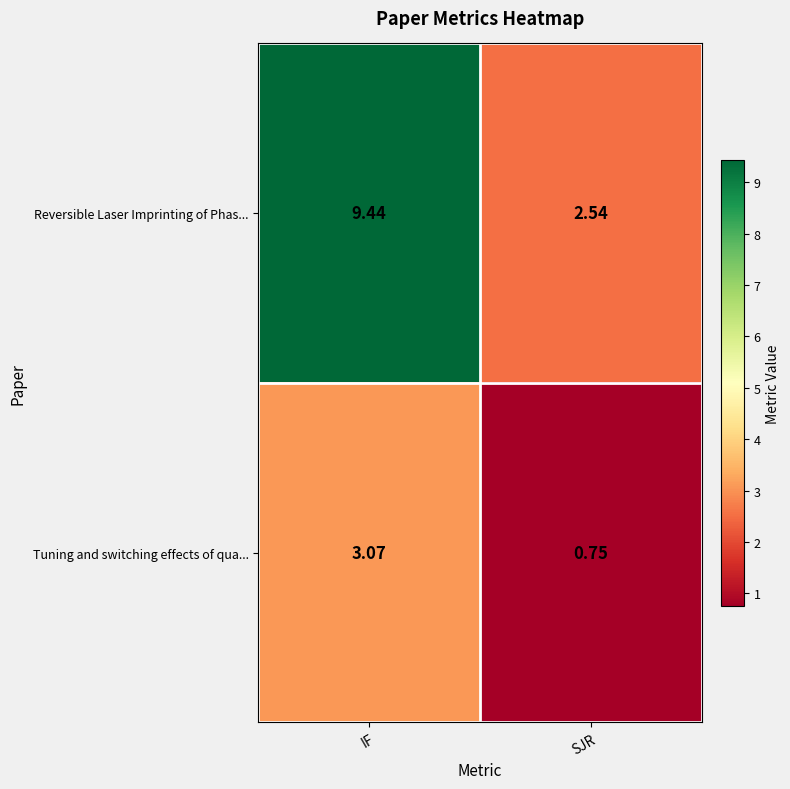

Which category has the highest value across all series?

IF